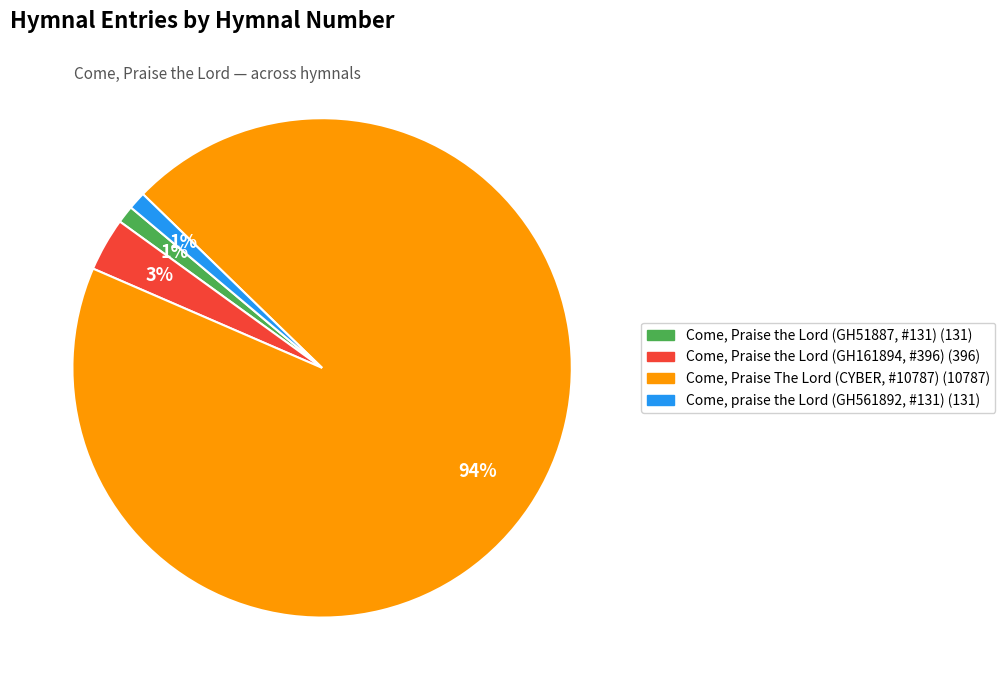

To the nearest percent, what percentage of the pie is Come, praise the Lord (GH561892, #131)?

1%